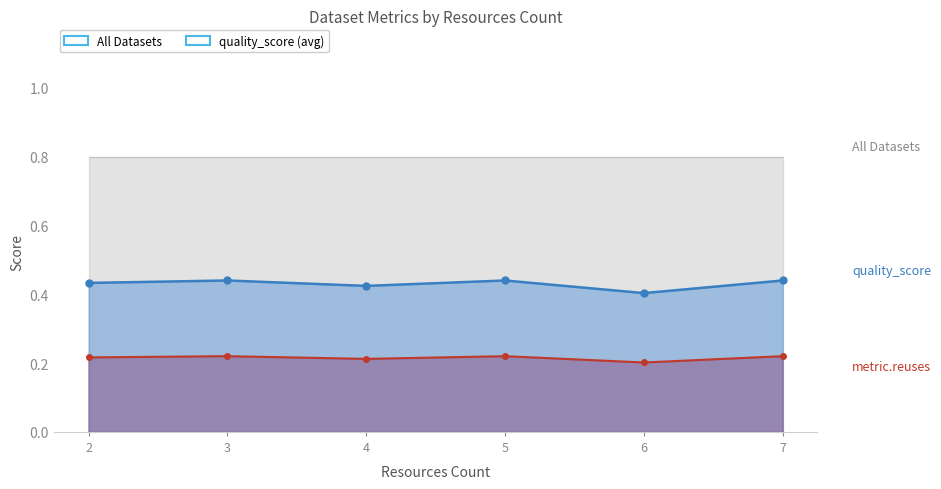

In quality_score line, how many points are higher than both neighbors (excluding endpoints)?

2